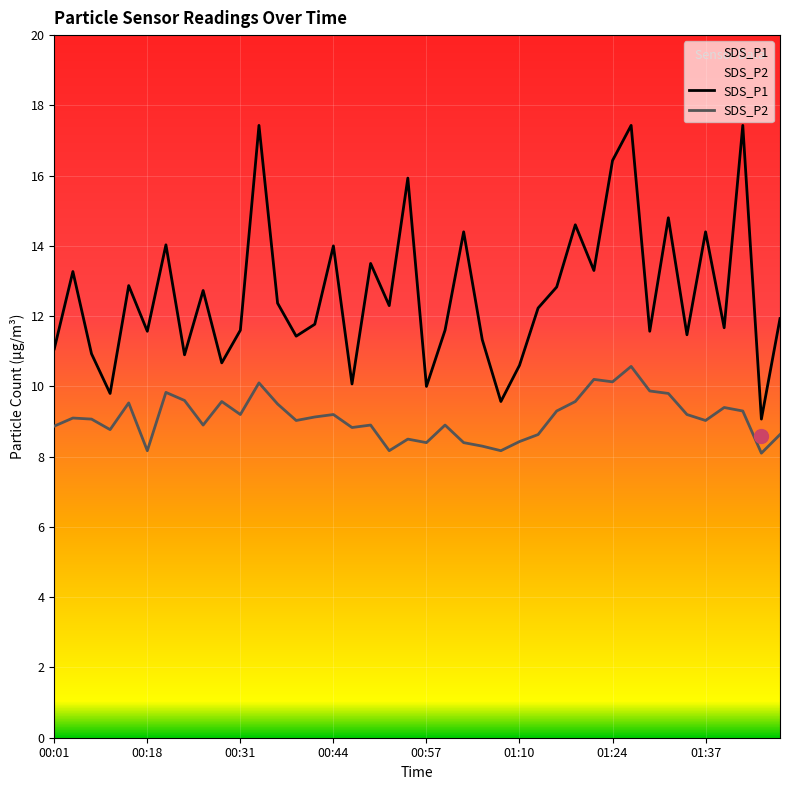

What is the maximum value for SDS_P2?

10.6